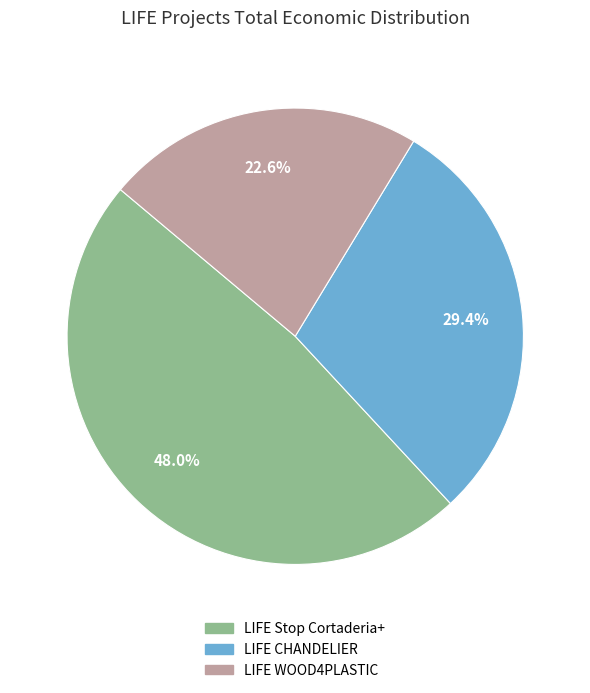

Count the number of slices in the pie.

3